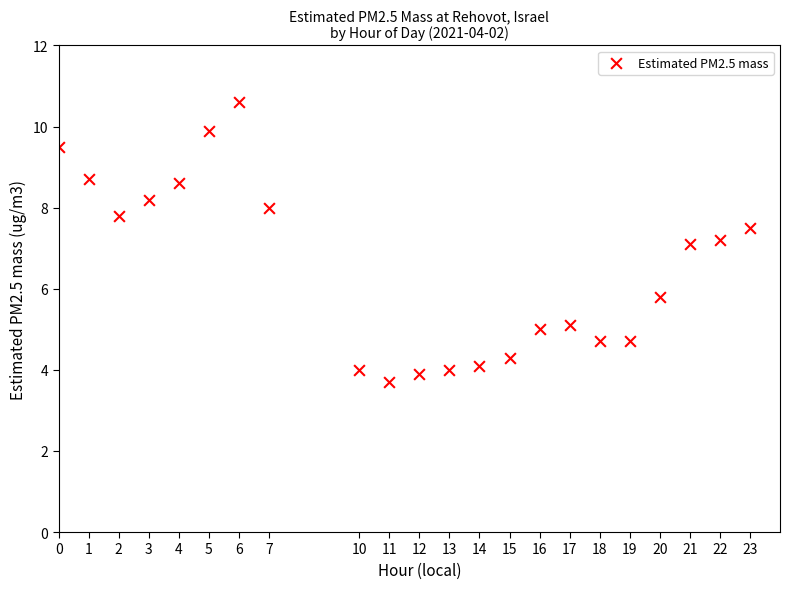

What is the range of X values (max minus min)?

23.0